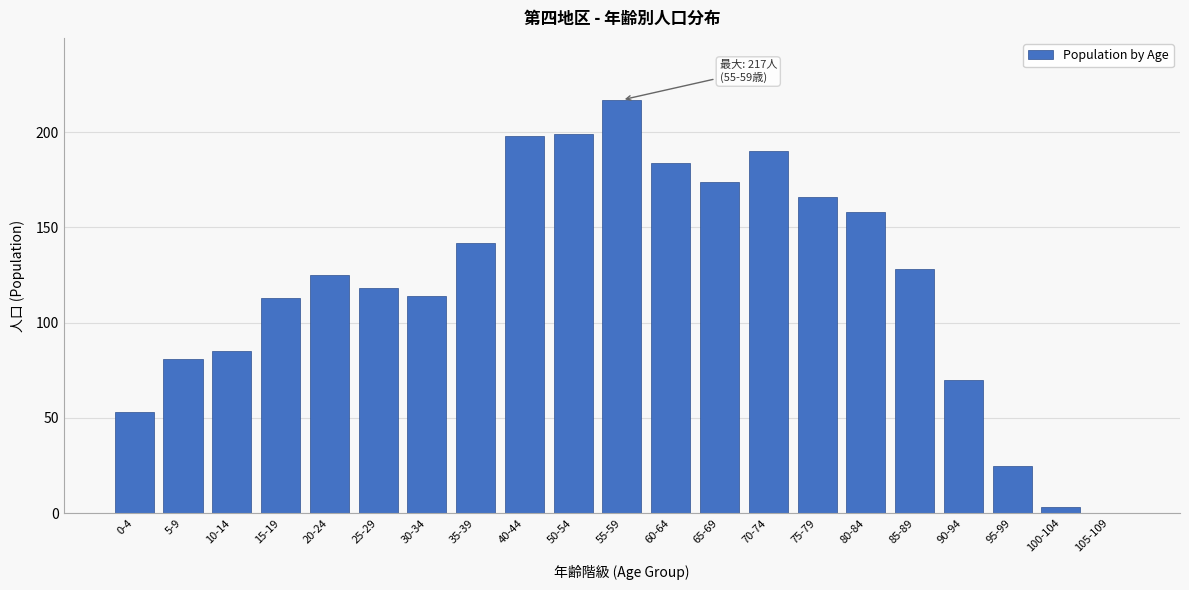

Reading right to left, what are all the values shown in this chart?

105-109=0	100-104=3	95-99=25	90-94=70	85-89=128	80-84=158	75-79=166	70-74=190	65-69=174	60-64=184	55-59=217	50-54=199	40-44=198	35-39=142	30-34=114	25-29=118	20-24=125	15-19=113	10-14=85	5-9=81	0-4=53